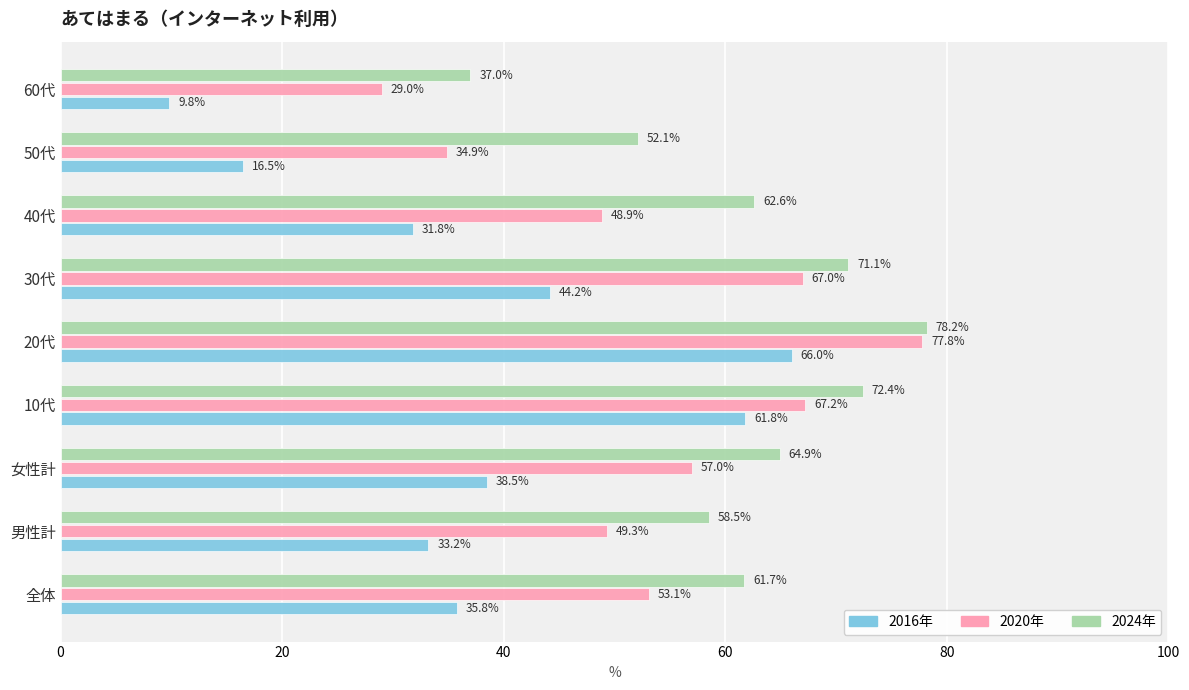

Is it true that 2024年 equals 25.1 at 40代?

False